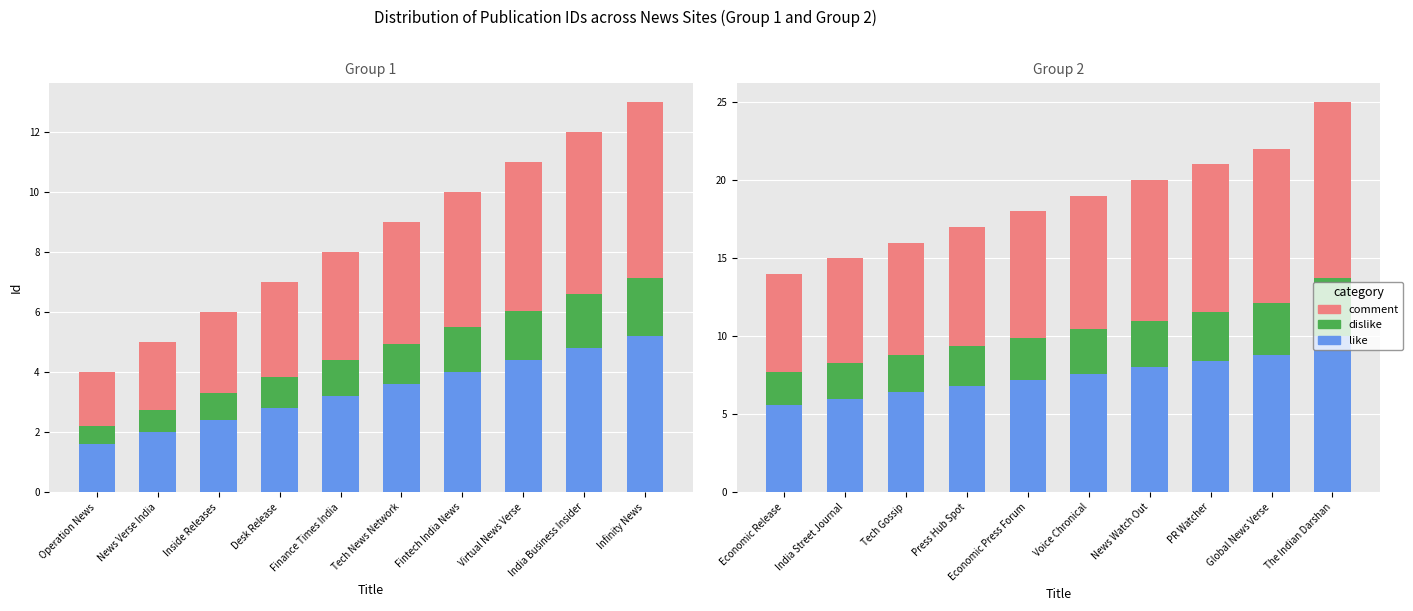

Which has a higher value, Global News Verse or India Street Journal?

Global News Verse